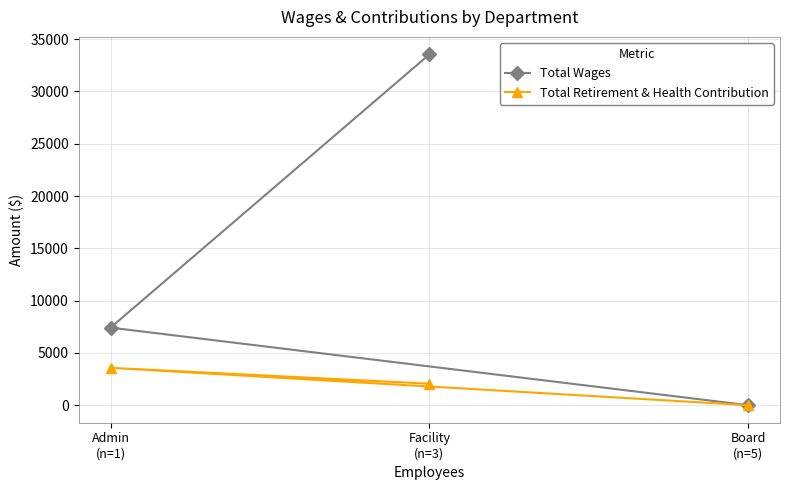

At which label does Total Wages first exceed 7416?

Facility
(n=3)